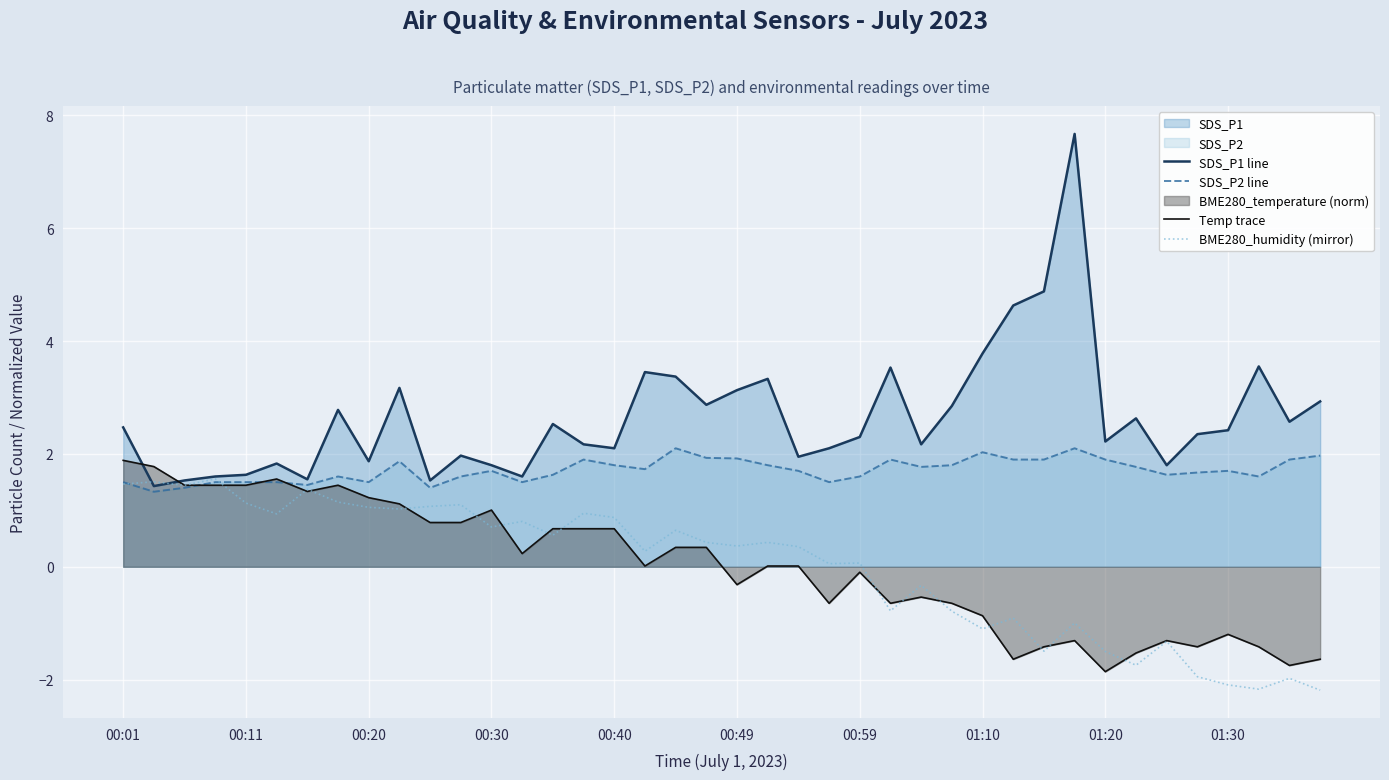

At which label does BME280_humidity (mirror) first exceed 0?

00:01